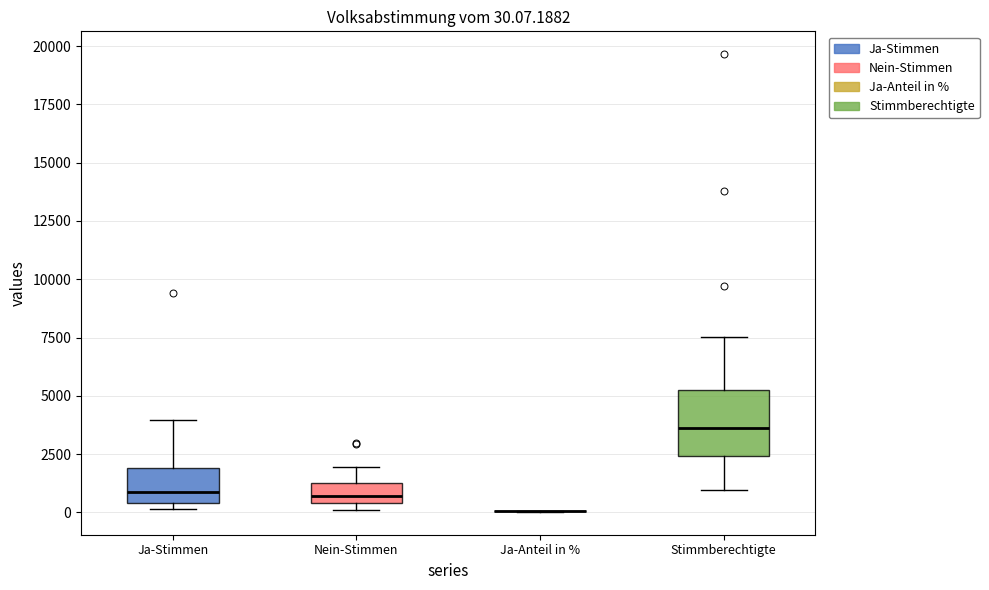

Comparing the boxes themselves (not the whiskers), which one is the tallest?

Stimmberechtigte